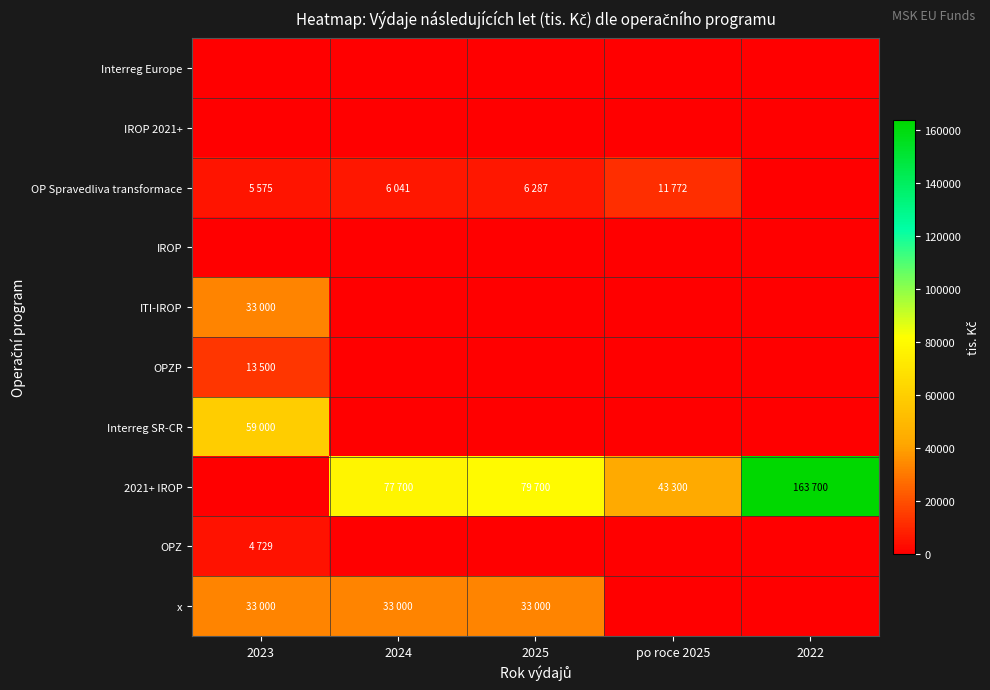

Between 2023 and po roce 2025, which is larger?

2023